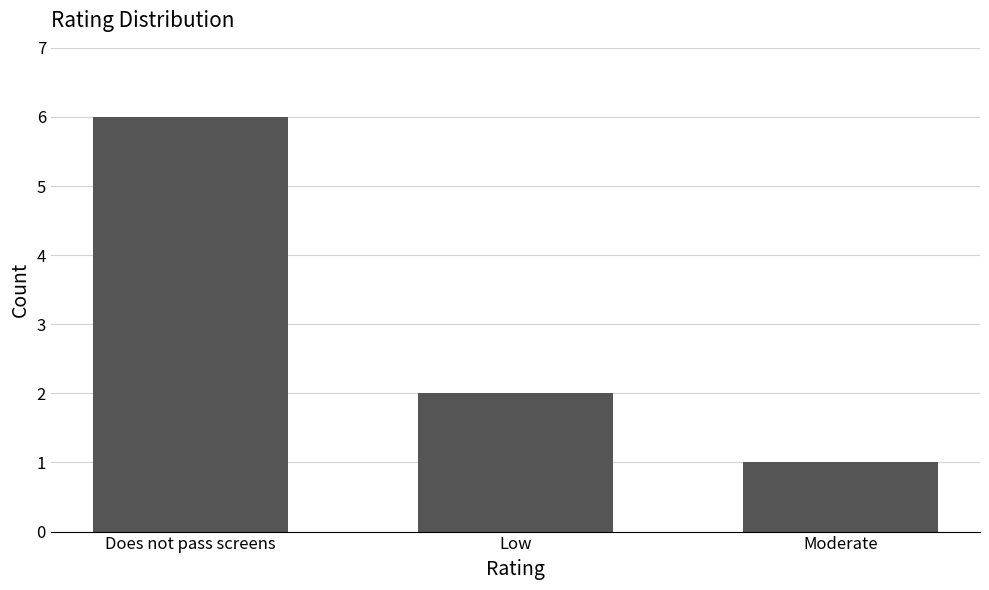

What is the average value?

3